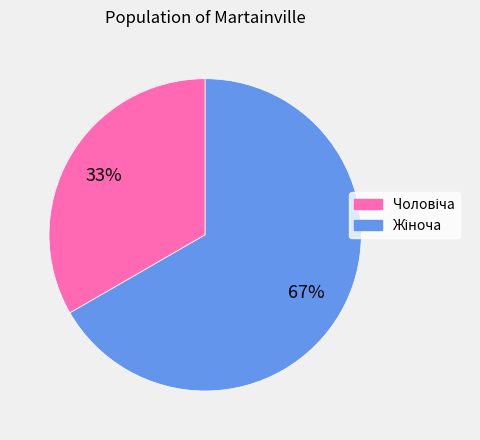

To the nearest percent, what is the average slice percentage?

50%